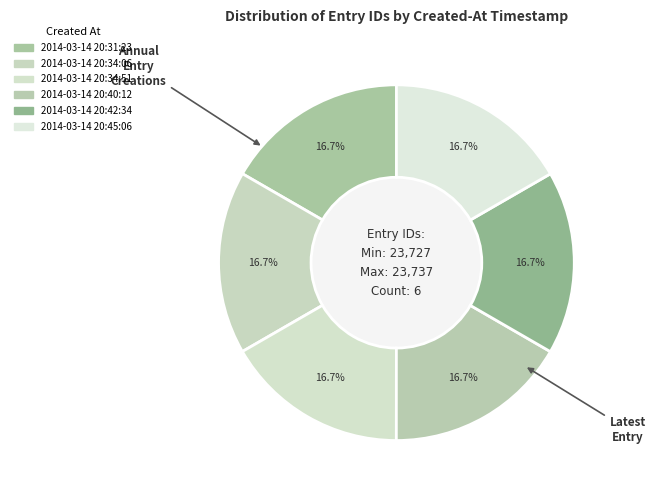

What is the largest slice in the pie chart?

2014-03-14 20:45:06